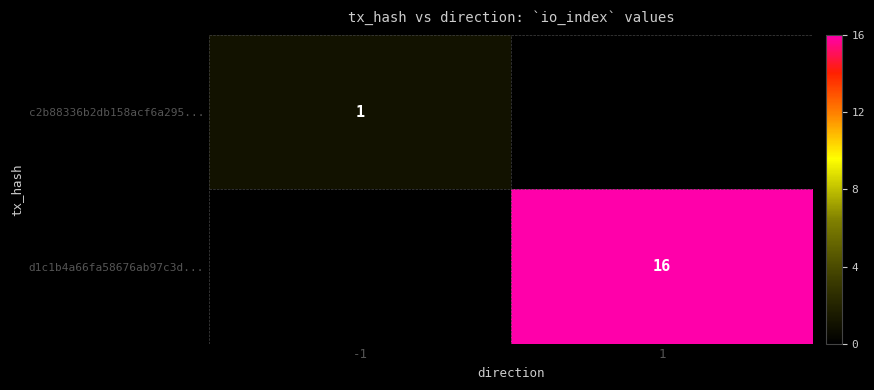

Is it true that c2b88336b2db158acf6a295... equals 1.0 at -1?

True